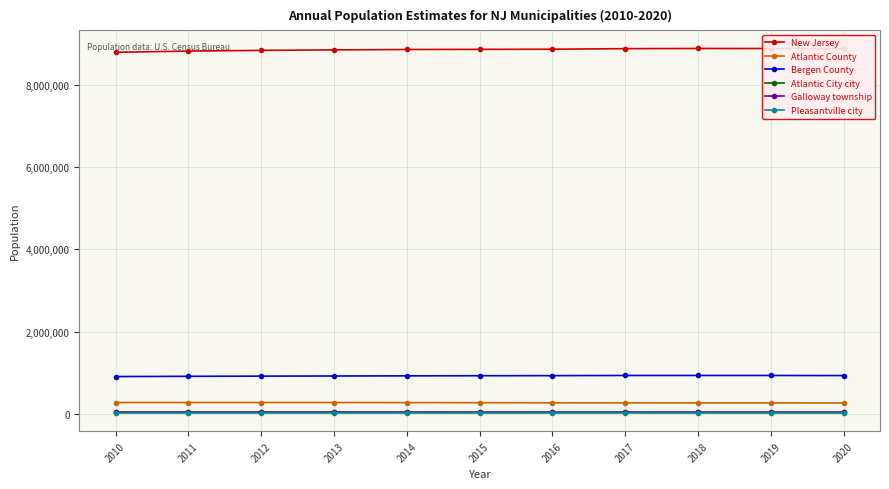

True or false: Atlantic County and Galloway township intersect in this chart.

False